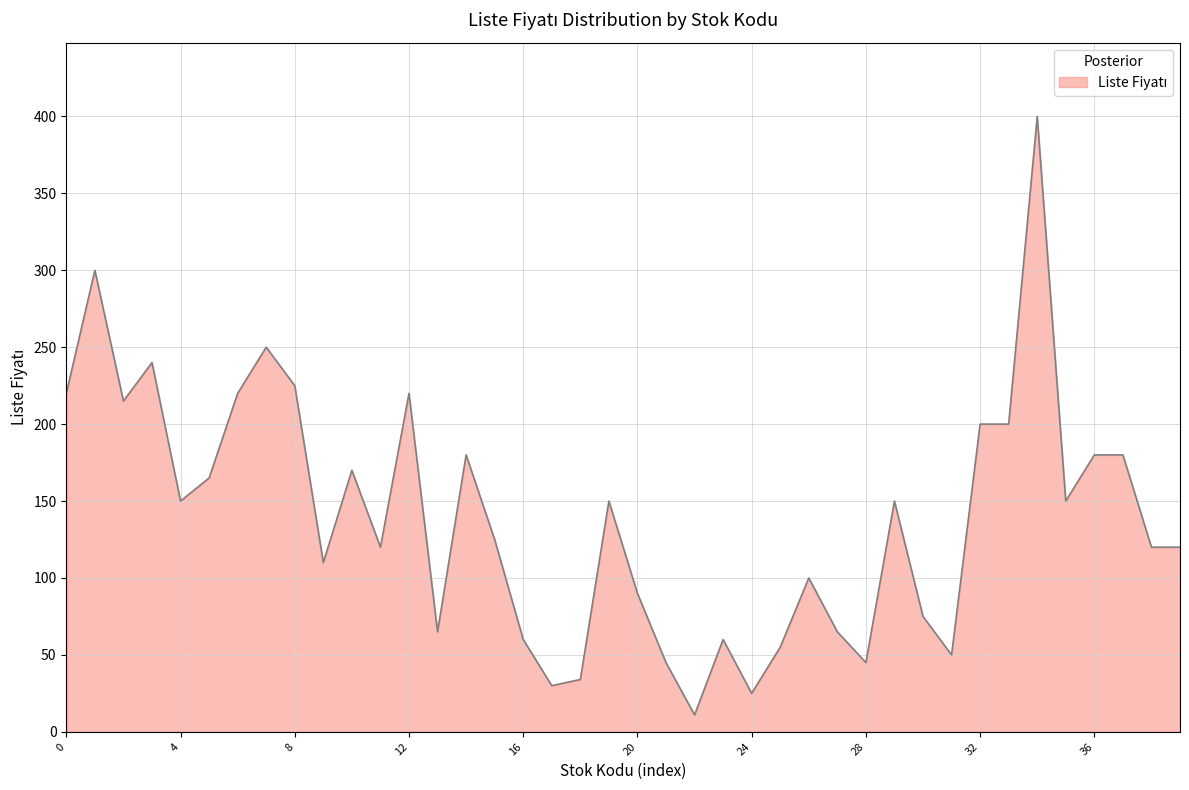

What is the change in value from 29 to 33?

+50